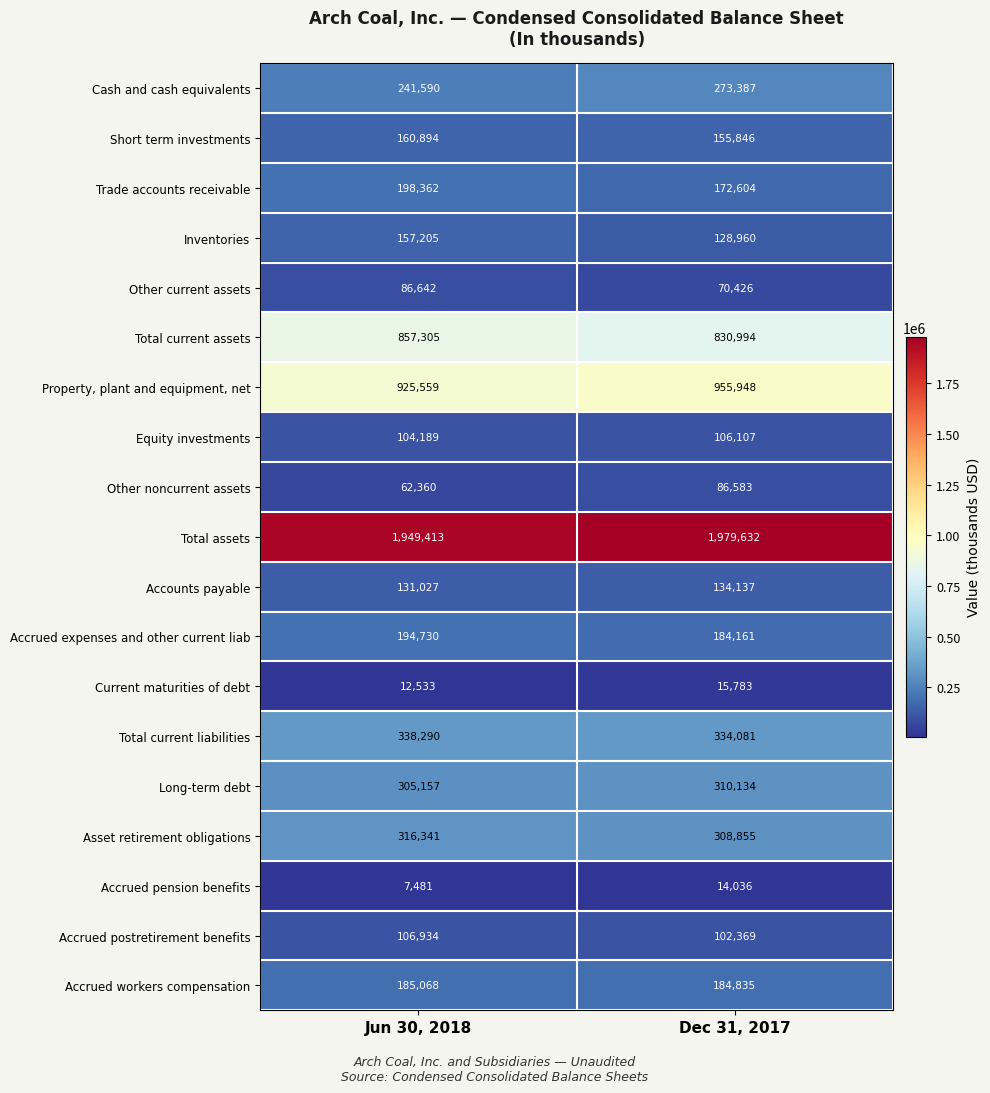

The value of Total assets at Dec 31, 2017 is 3542469. True or false?

False